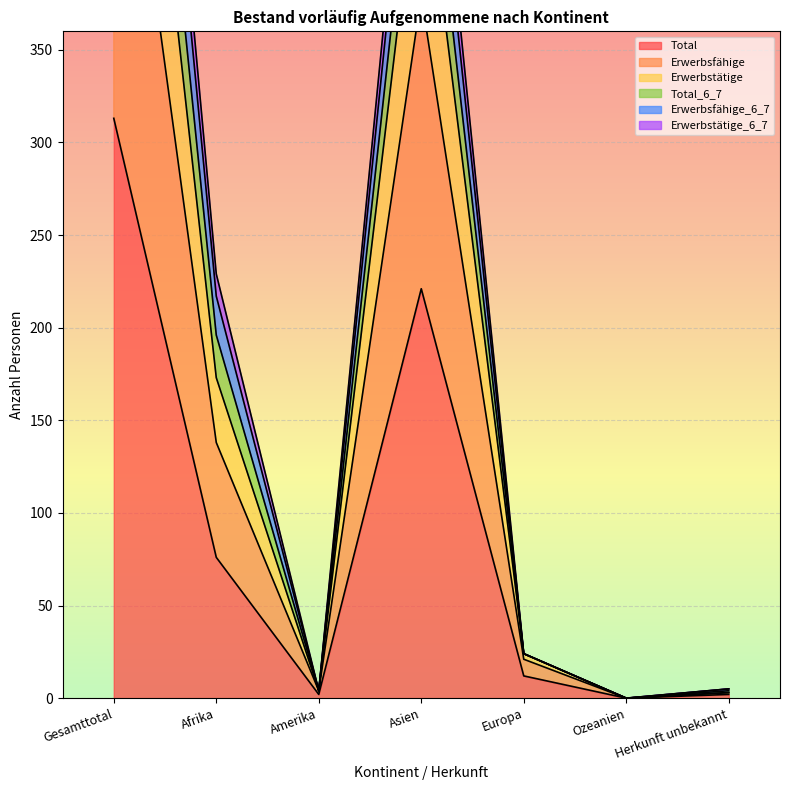

How many values in Erwerbstätige are above zero?

6